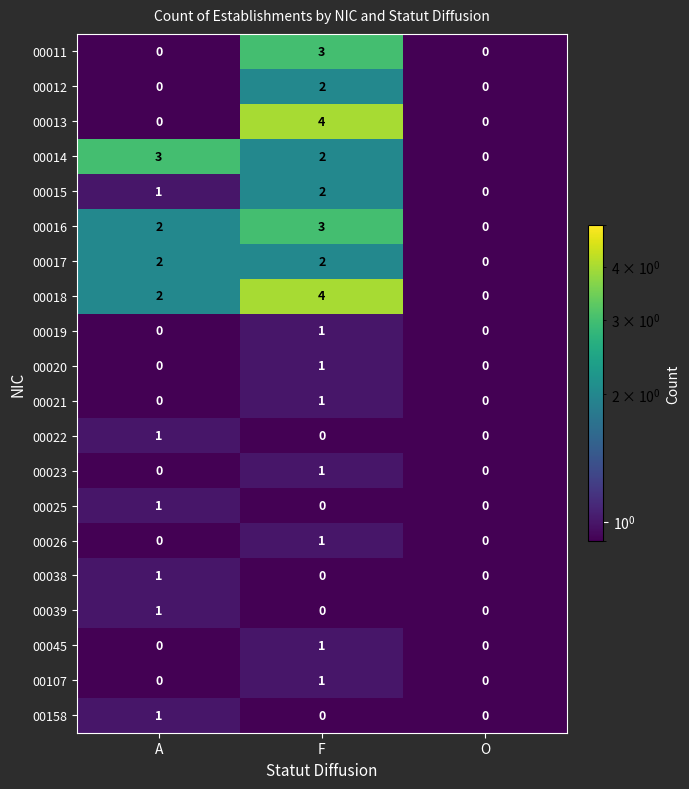

Between A and F, which series saw the biggest shift?

00013